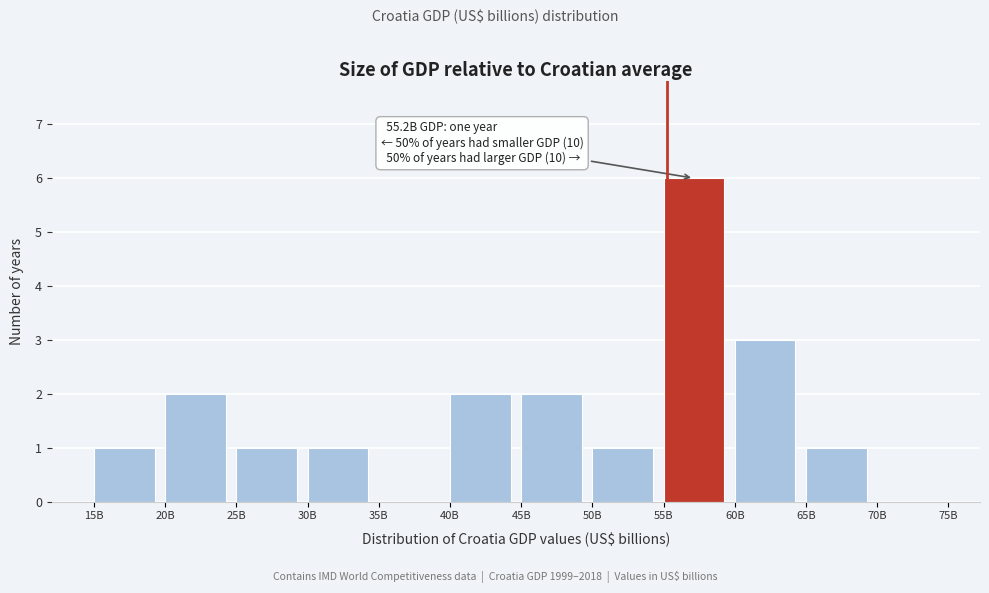

Reading left to right, extract all data points from this chart.

15B=1	20B=2	25B=1	30B=1	35B=0	40B=2	45B=2	50B=1	55B=6	60B=3	65B=1	70B=0